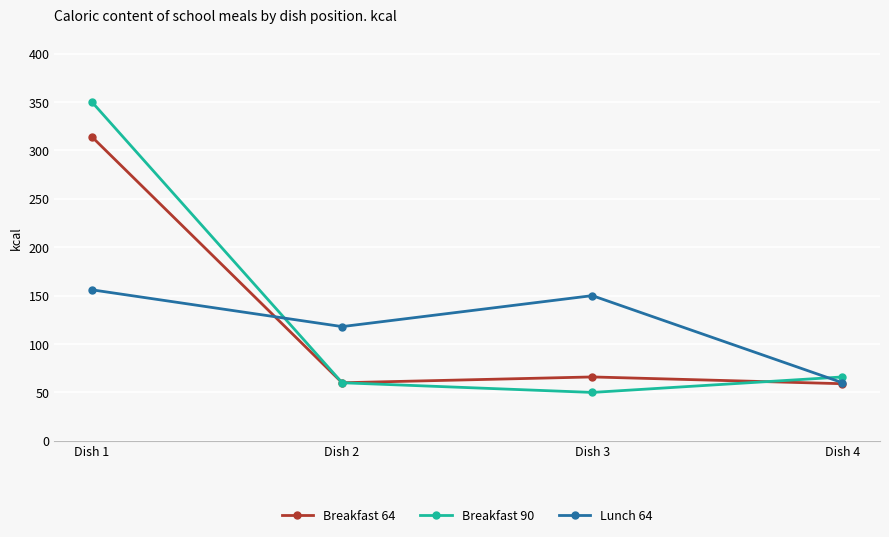

True or false: Breakfast 90 and Lunch 64 intersect in this chart.

True